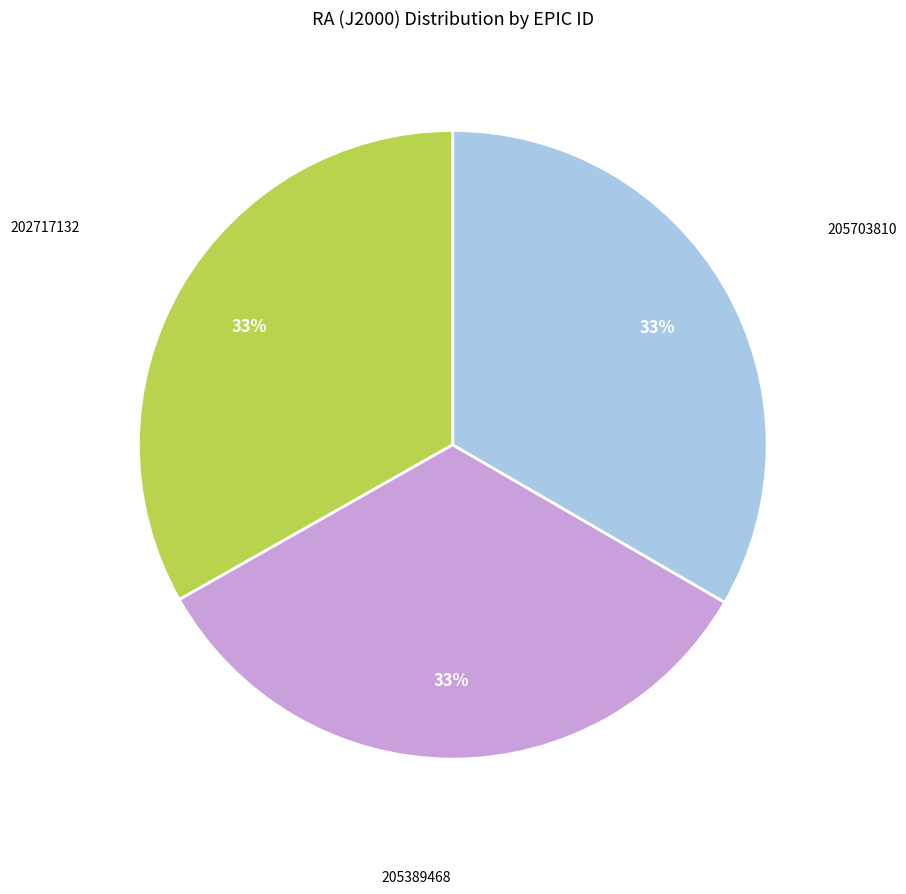

How many slices are in this pie chart?

3